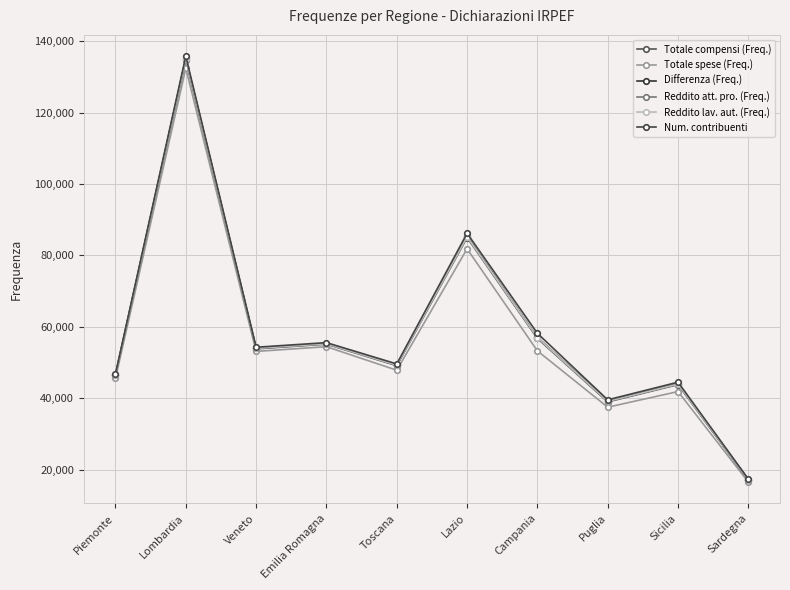

What is the total value across all series at Toscana?

294398